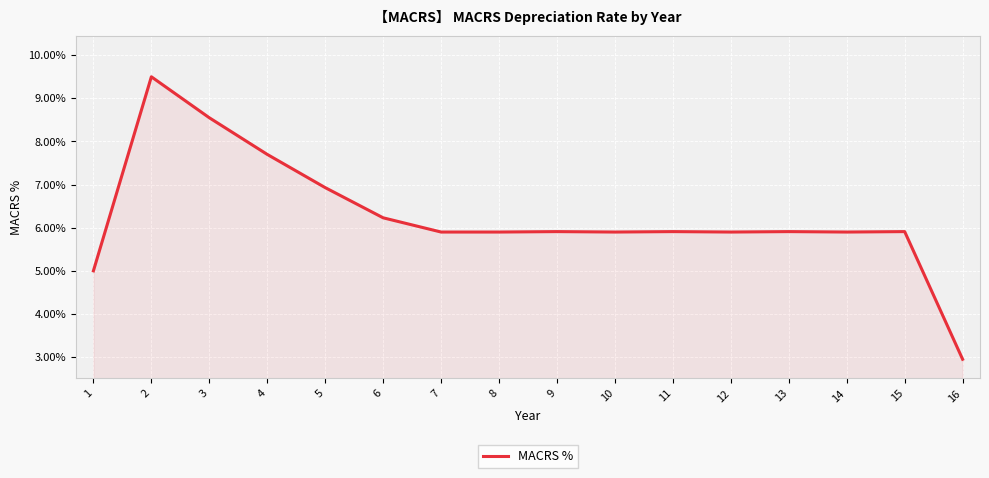

Read the value at 11.

5.9